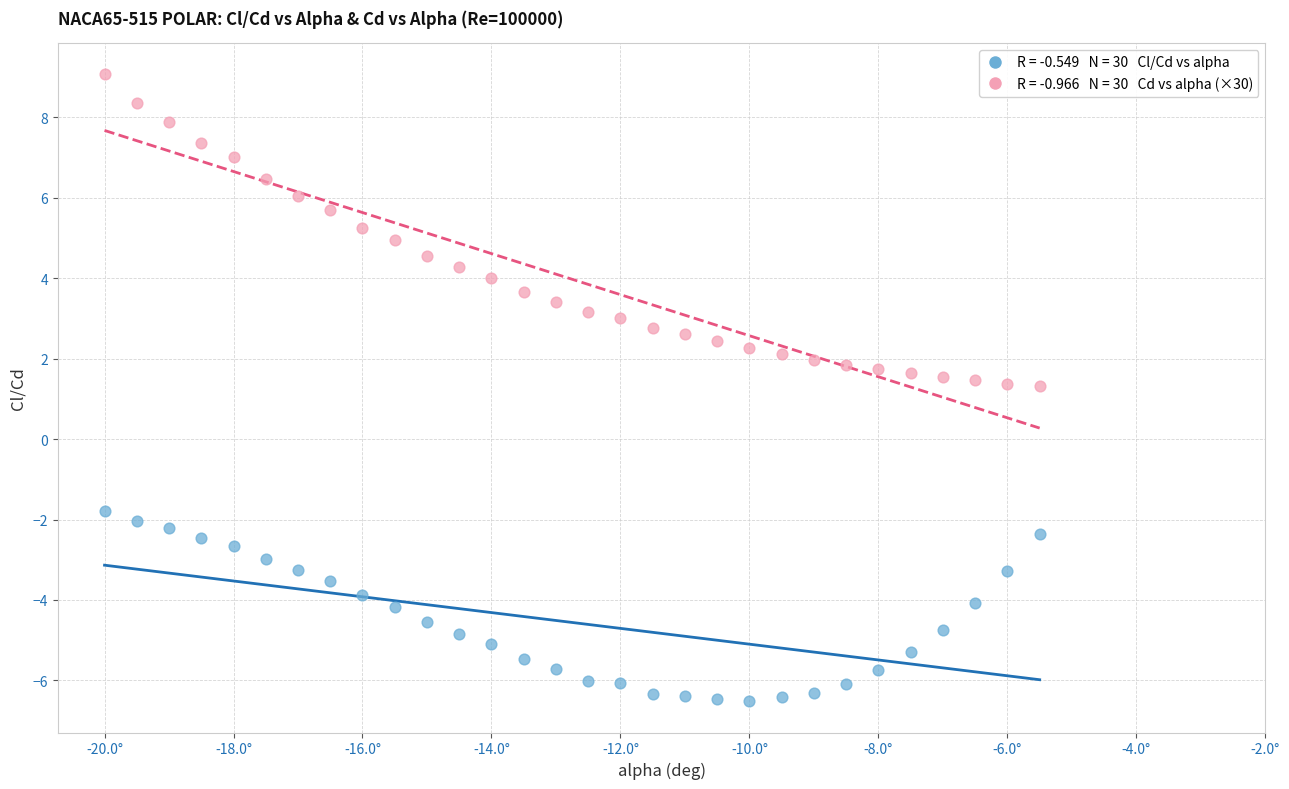

Across all data points, what is the range of X values (max minus min)?

14.5